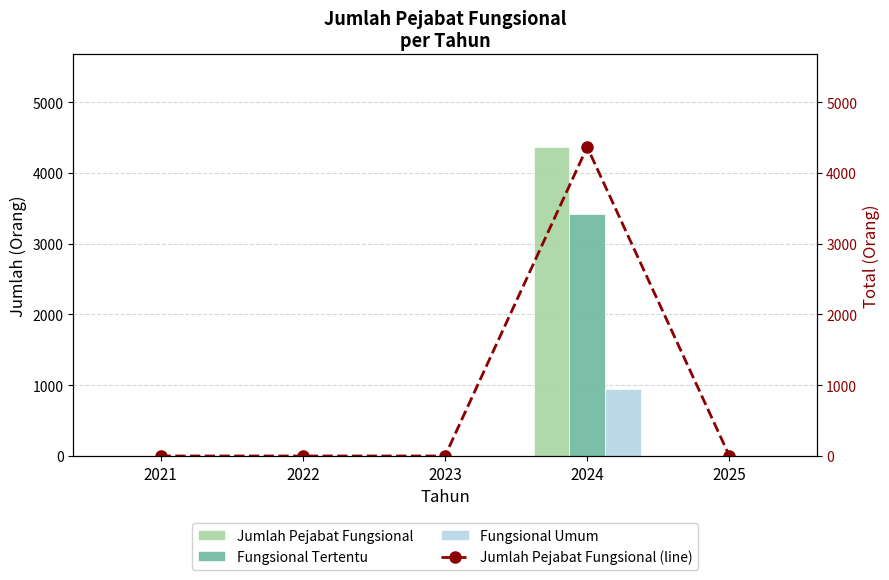

At which label is Jumlah Pejabat Fungsional (line) closest to 2182?

2021